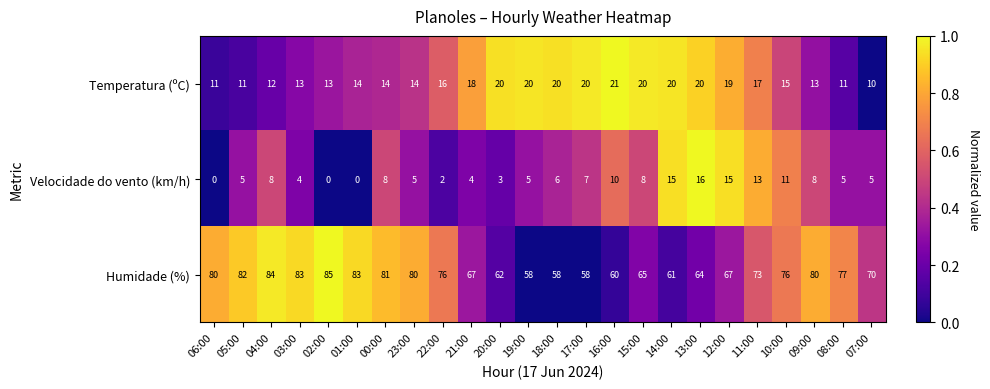

Which label corresponds to the largest value in the chart?

02:00